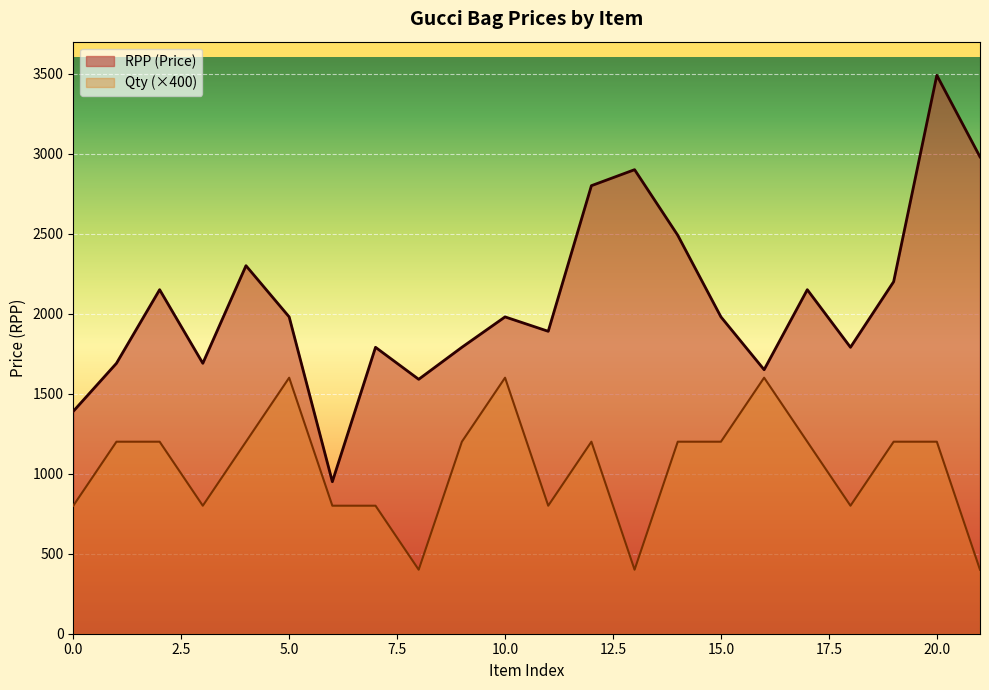

True or false: the data shows 1790 at Ophidia small GG
bucket bag.

True